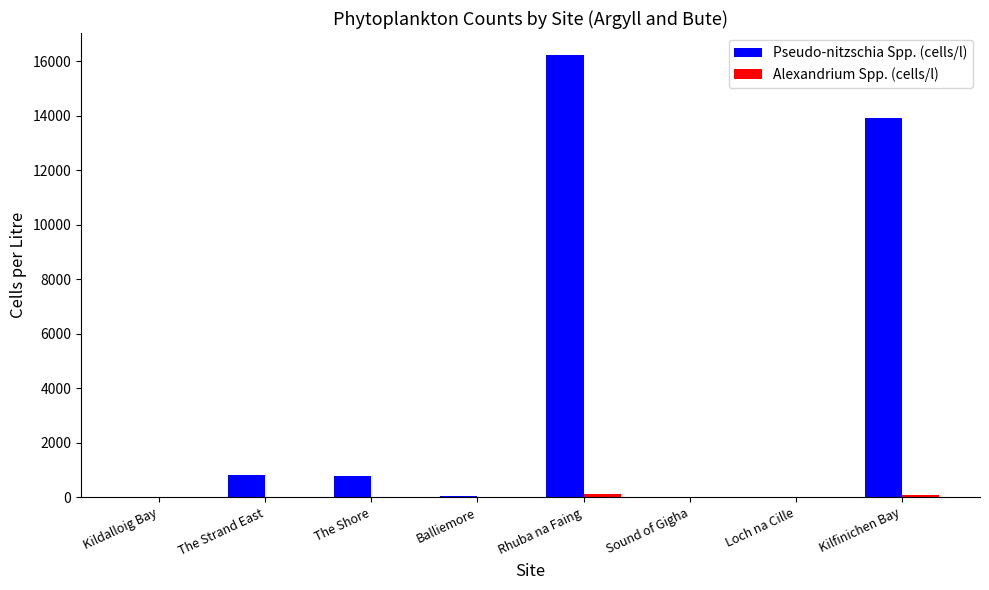

What is the sum of all Pseudo-nitzschia Spp. (cells/l) values?

31740